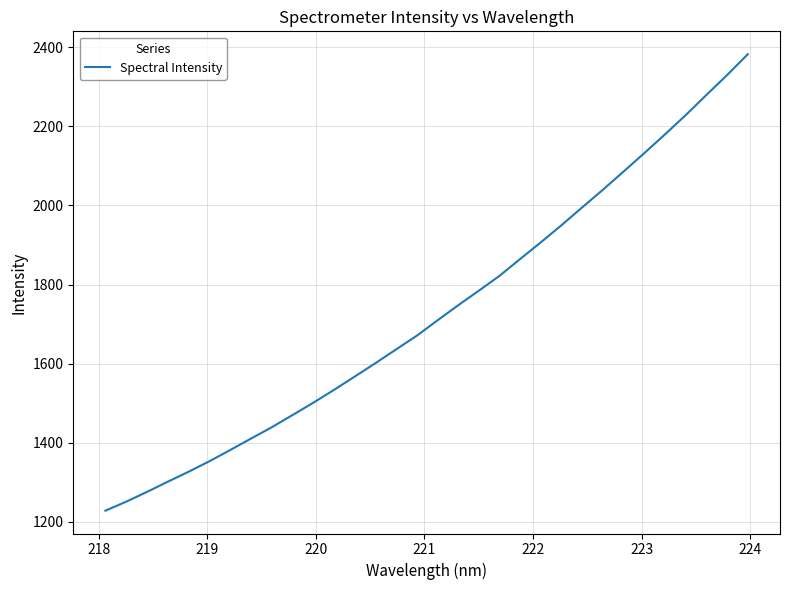

What is the difference between the maximum and minimum values?

1154.0